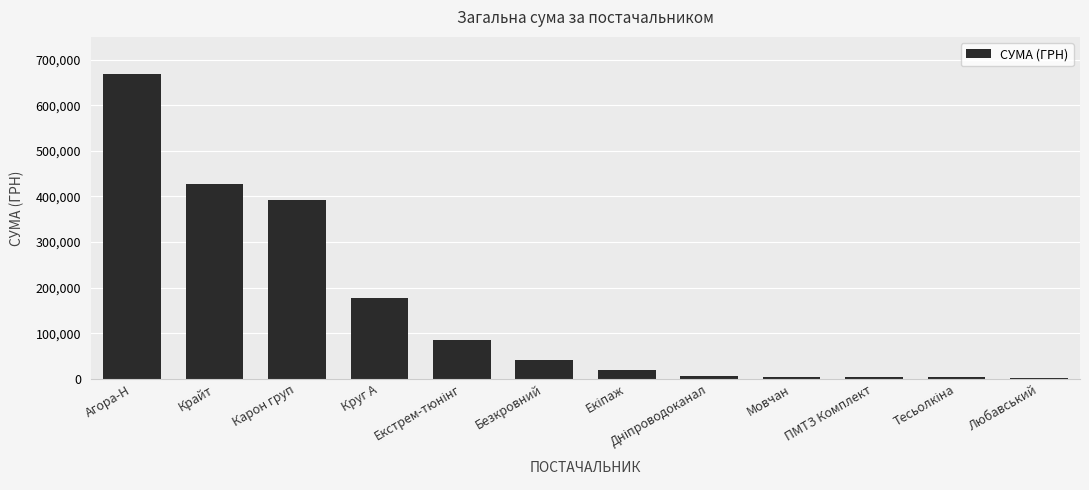

How many values are below 41015?

6